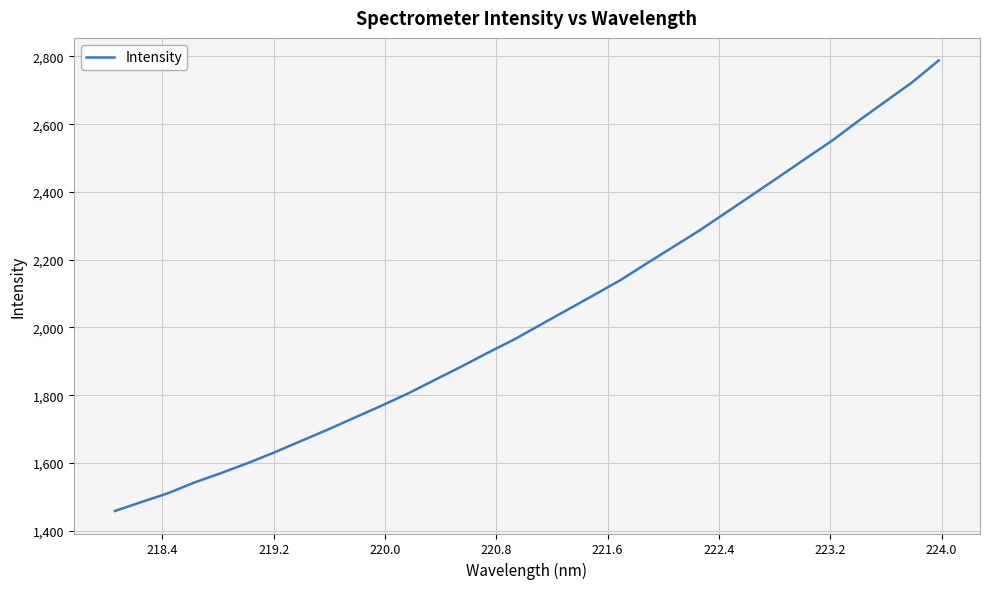

Count the number of categories in the chart.

32